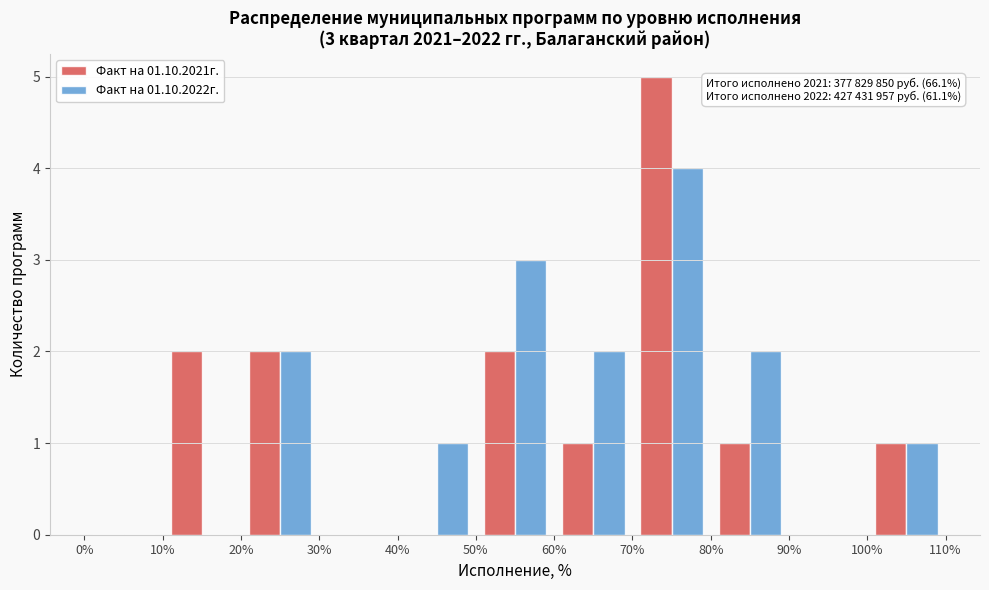

In the Факт на 01.10.2022г. series, which range on the x-axis has the tallest bar?

70% to 80%